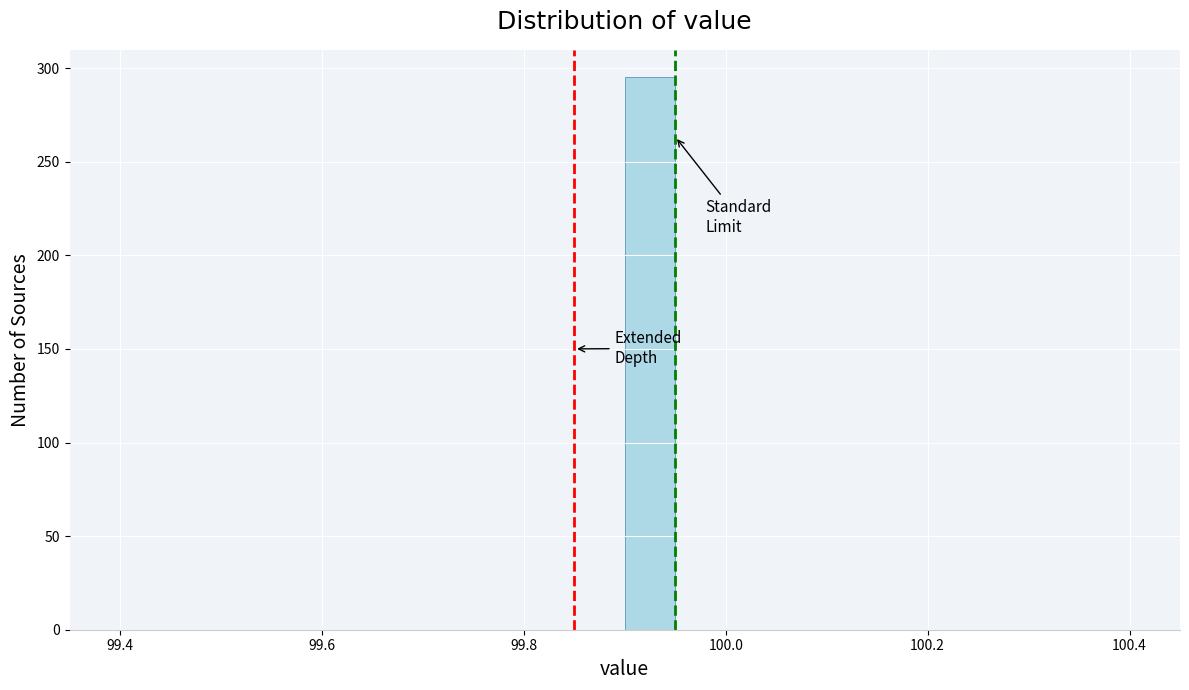

Read against the x-axis, roughly where is the centre of the tallest bar?

99.92